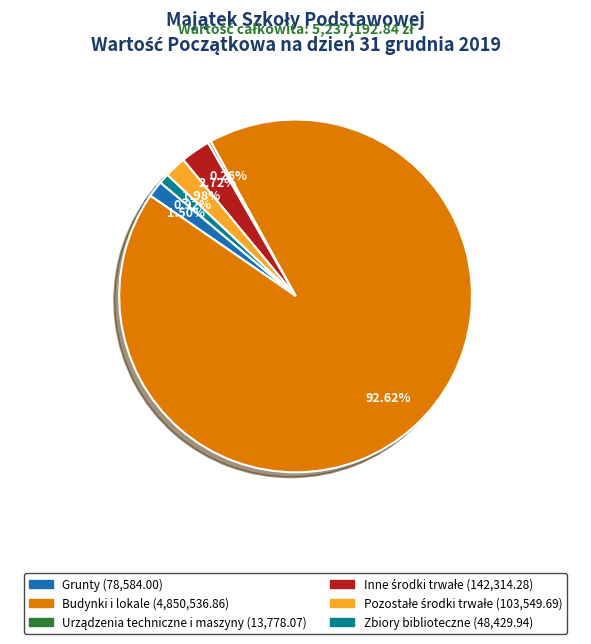

Which slice is the largest?

Budynki i lokale